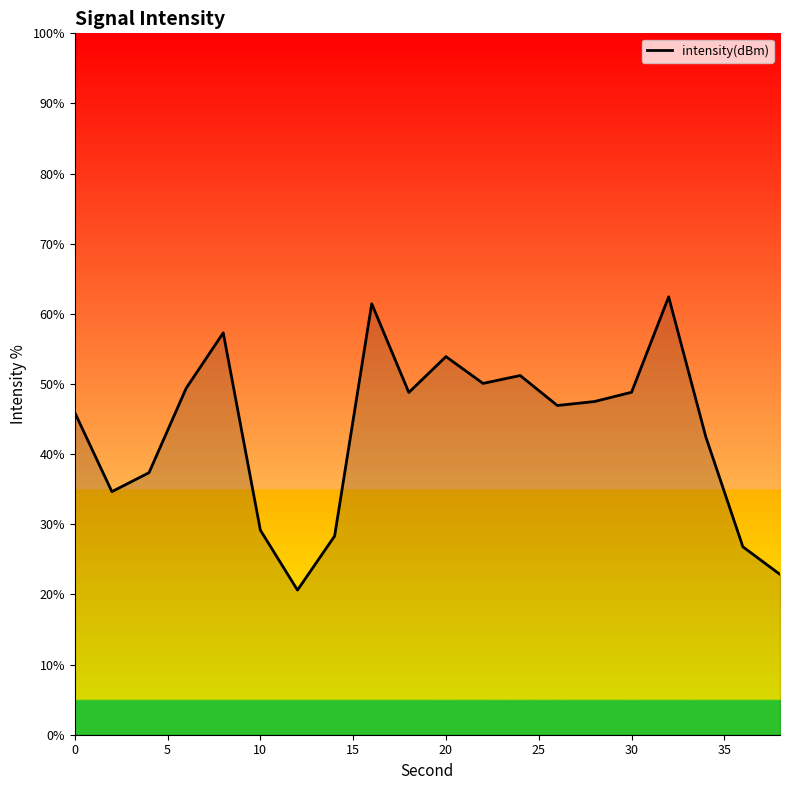

What is the greatest value displayed?

62.4